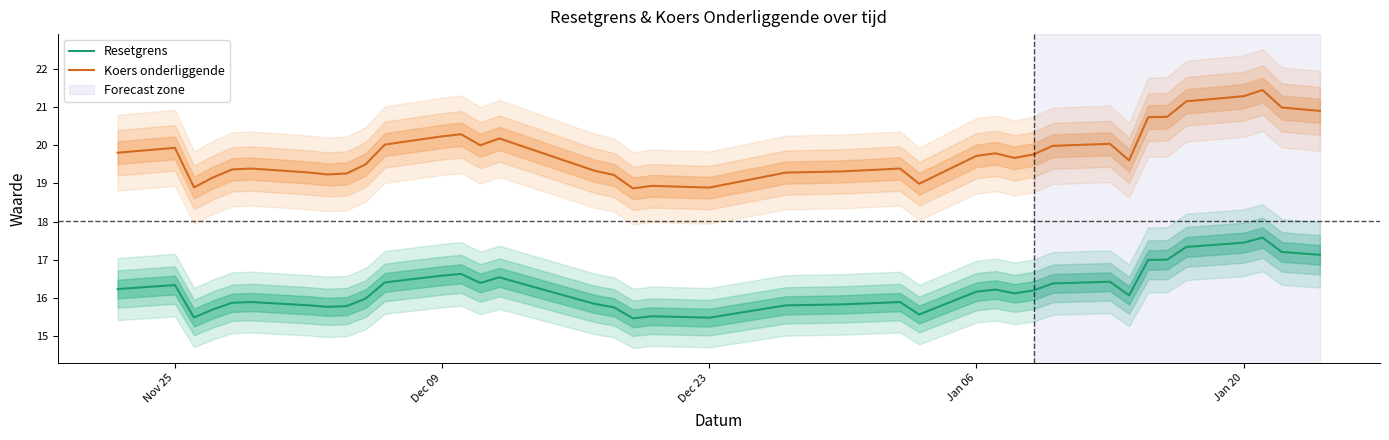

True or false: Koers onderliggende has more than 1 interior local peaks.

True